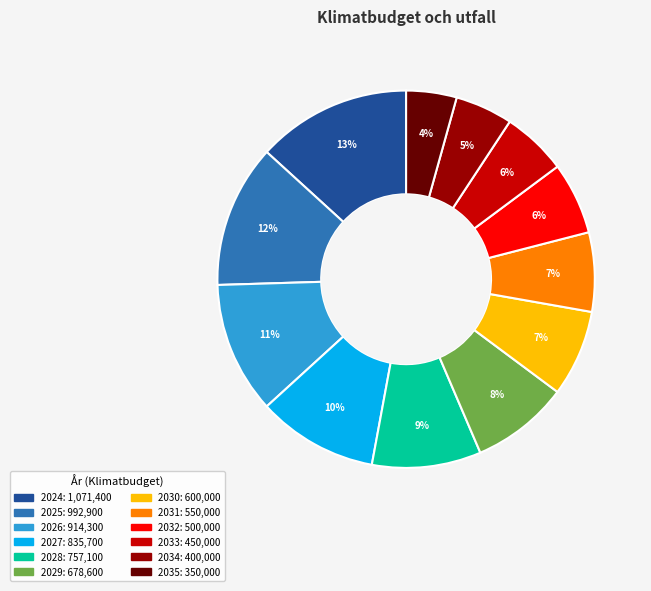

Is it true that 2026 is 11% of the pie?

True